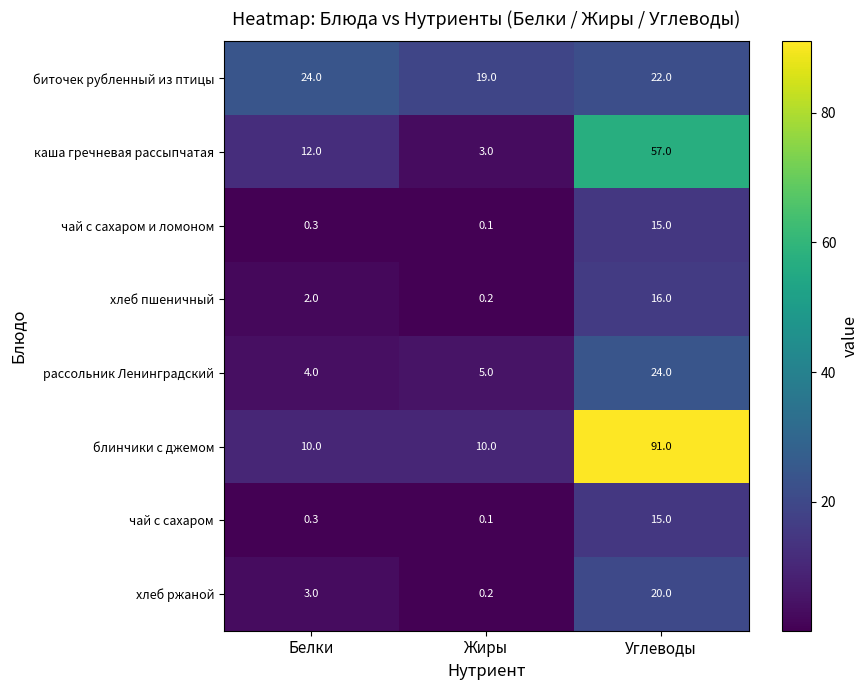

What is the difference between the блинчики с джемом values at Углеводы and Жиры?

81.0